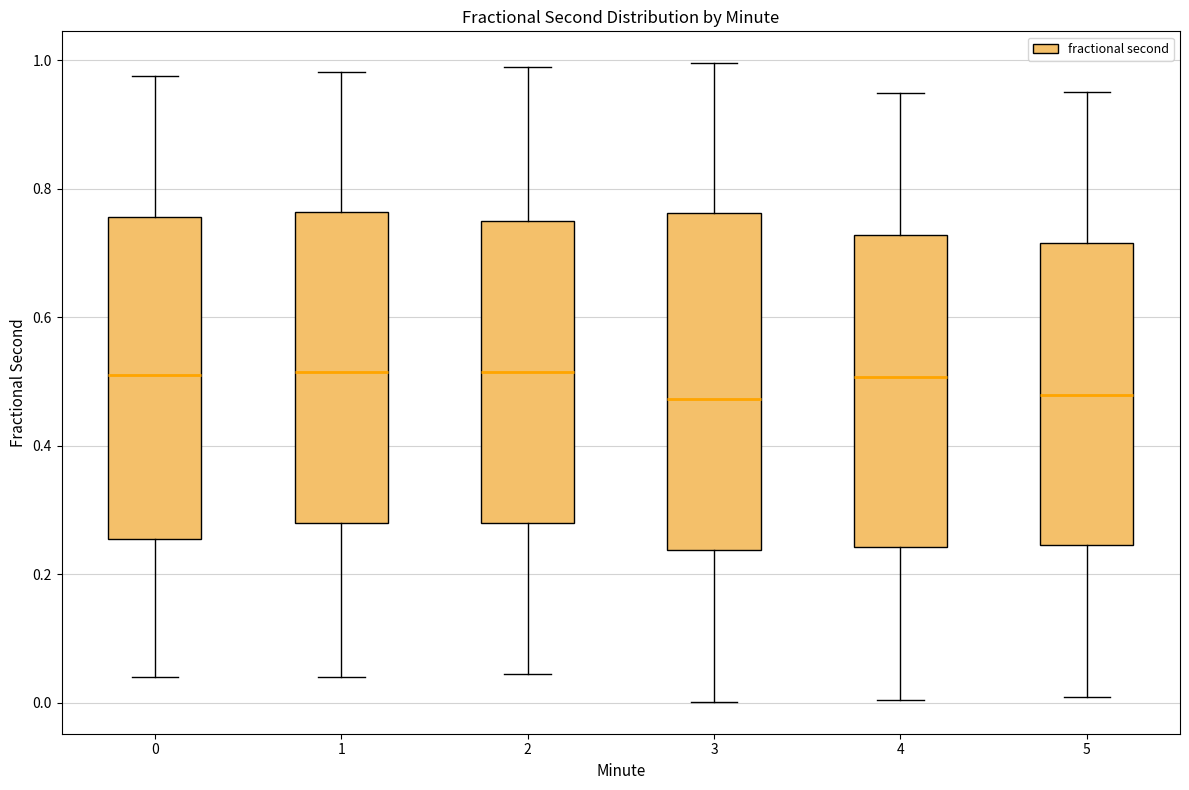

Reading left to right, read every box against the y-axis: the position of its median line, the range the box covers, and the ends of its whiskers. The values are not printed on the chart, so give them approximately, as read against the axis.

0: median 0.52, box 0.26 to 0.76, whiskers 0.04 to 0.98
1: median 0.52, box 0.28 to 0.76, whiskers 0.04 to 0.98
2: median 0.52, box 0.28 to 0.74, whiskers 0.04 to 0.98
3: median 0.48, box 0.24 to 0.76, whiskers 0.00 to 1.00
4: median 0.50, box 0.24 to 0.72, whiskers 0.00 to 0.94
5: median 0.48, box 0.24 to 0.72, whiskers 0.00 to 0.96